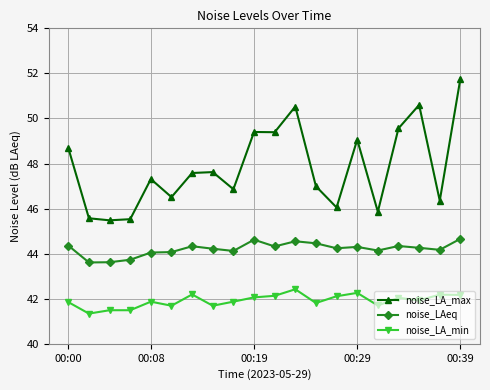

List the series in order of their peak value, highest first.

noise_LA_max, noise_LAeq, noise_LA_min